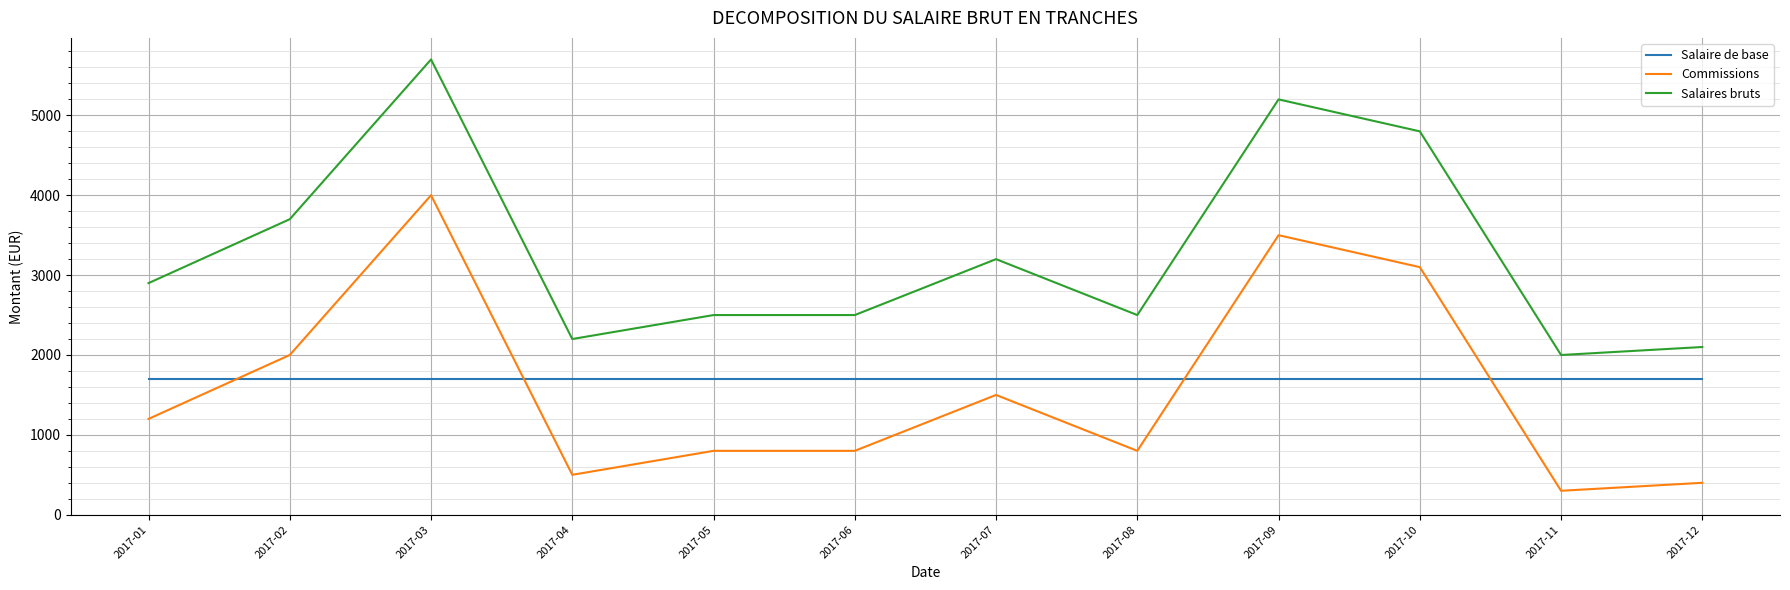

Which series has the largest total across all categories?

Salaires bruts